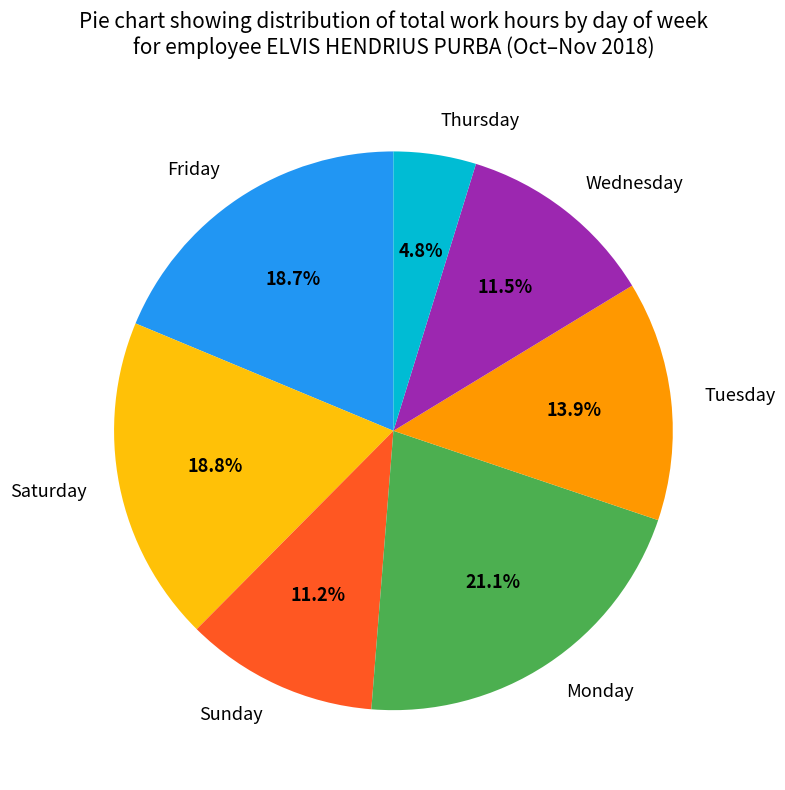

Which slice is the largest?

Monday